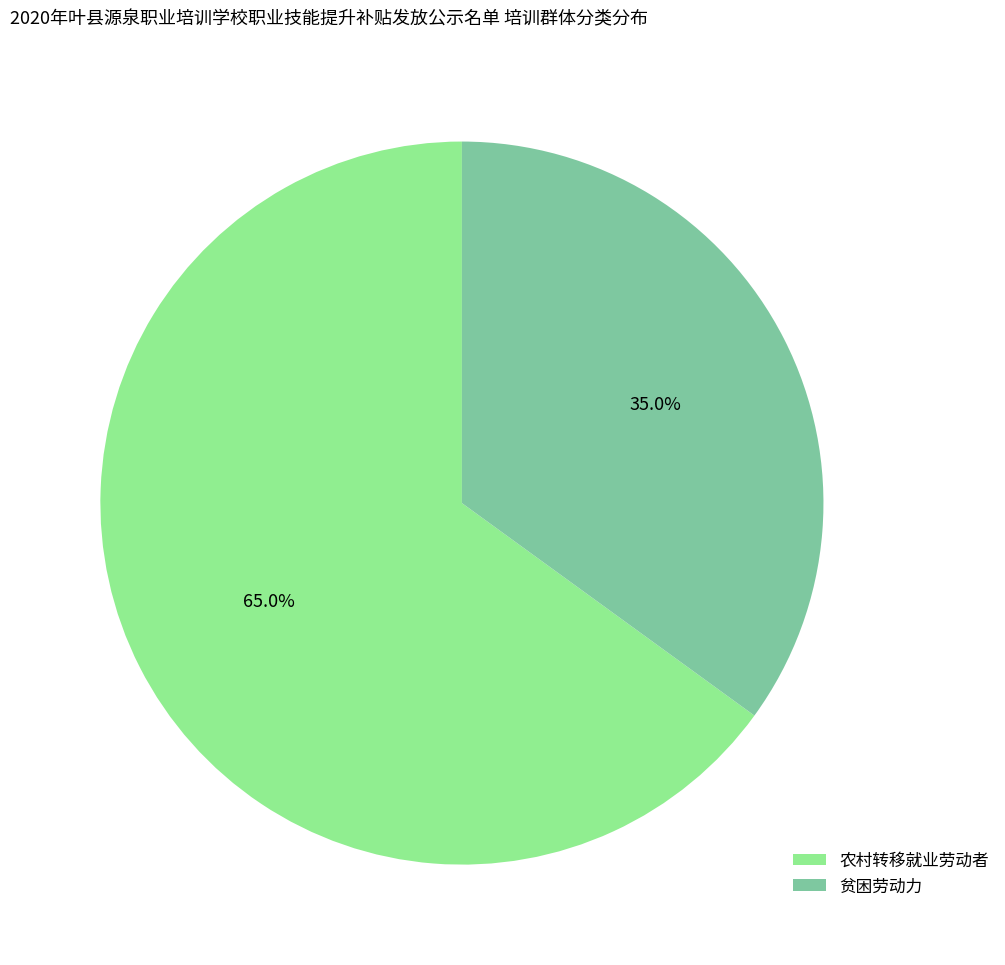

Between 贫困劳动力 and 农村转移就业劳动者, which is larger?

农村转移就业劳动者